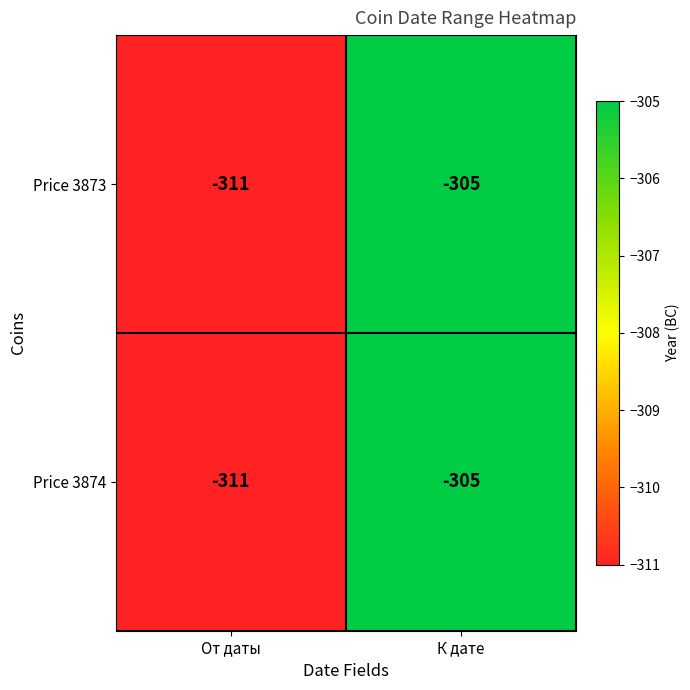

Where is Price 3873 nearest to the value -308?

От даты